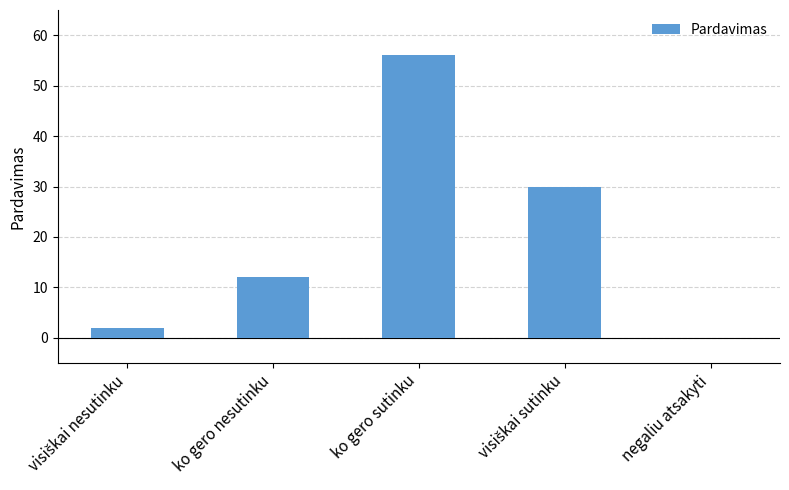

Which has a higher value, ko gero sutinku or ko gero nesutinku?

ko gero sutinku